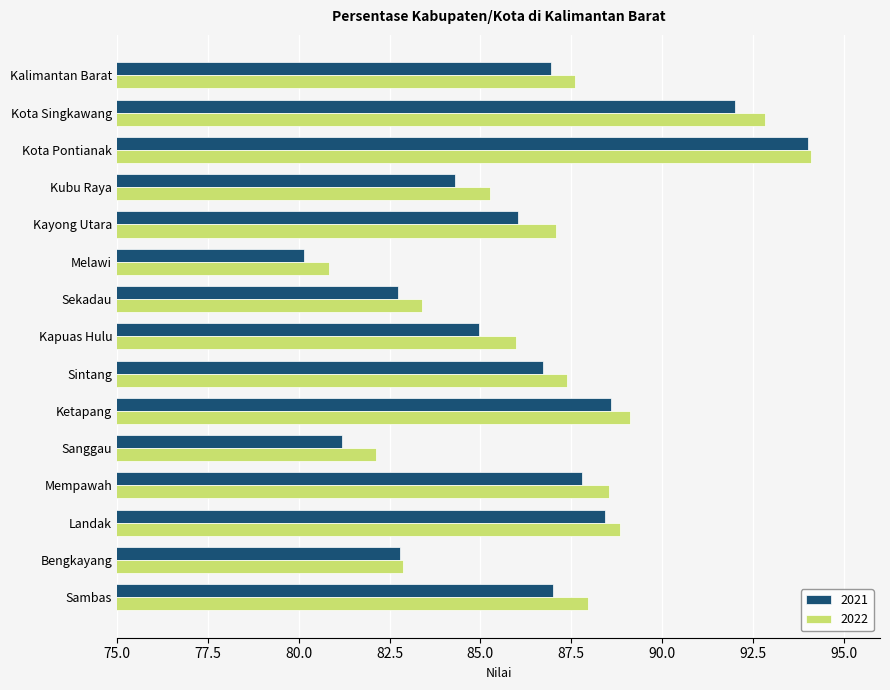

Read the 2021 value at Sekadau.

82.7